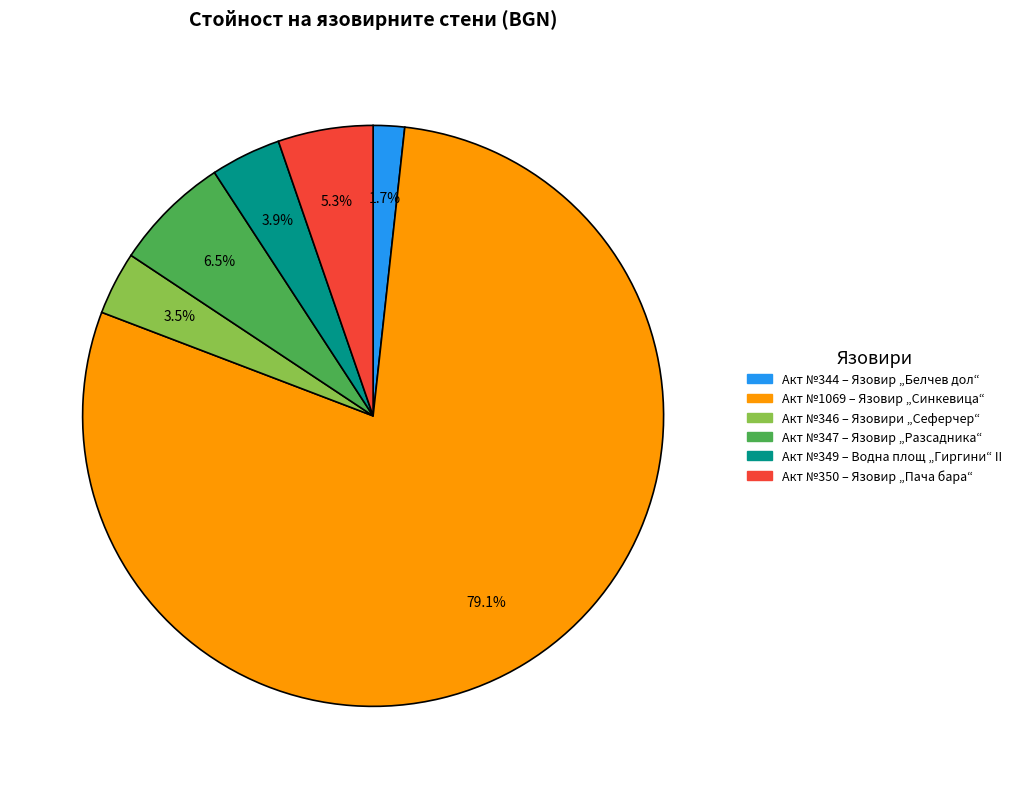

Which slice is the smallest?

Акт №344 – Язовир „Белчев дол“